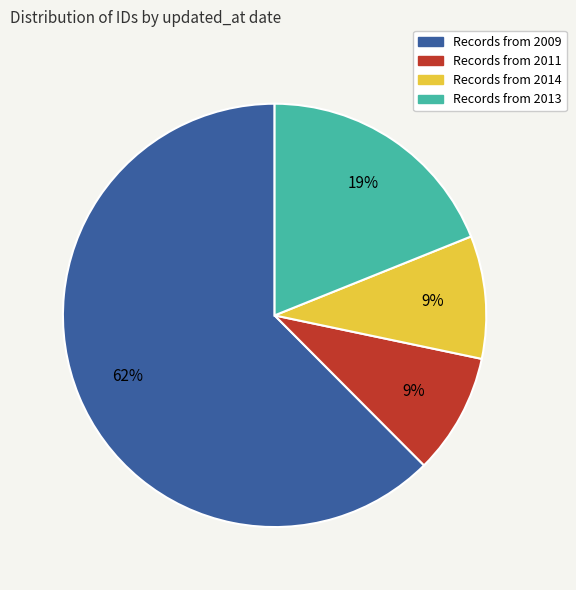

Is there a majority slice in this chart?

Yes